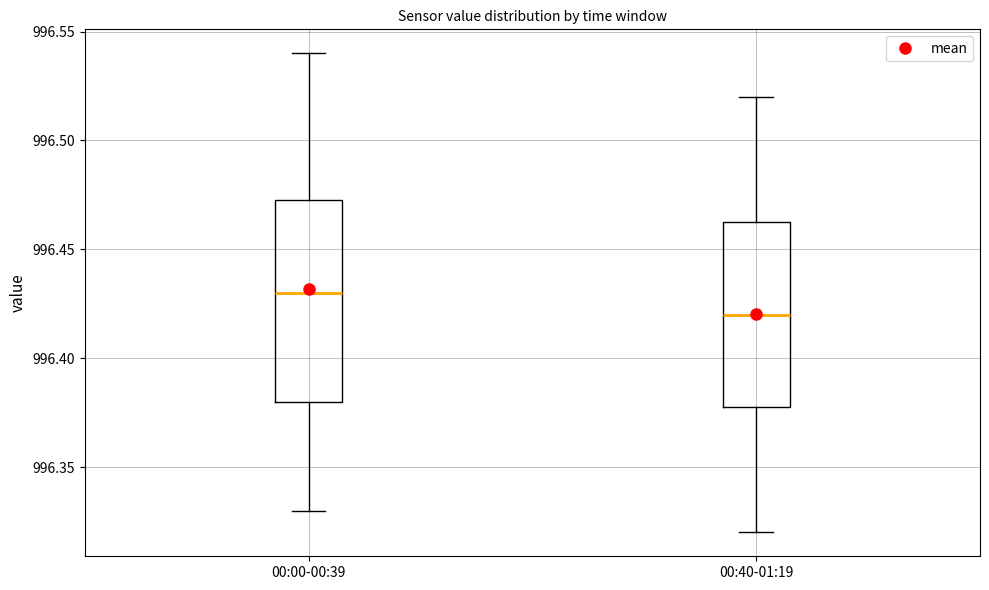

Reading left to right, read every box against the y-axis: the position of its median line, the range the box covers, and the ends of its whiskers. The values are not printed on the chart, so give them approximately, as read against the axis.

00:00-00:39: median 996.430, box 996.380 to 996.475, whiskers 996.330 to 996.540
00:40-01:19: median 996.420, box 996.380 to 996.465, whiskers 996.320 to 996.520